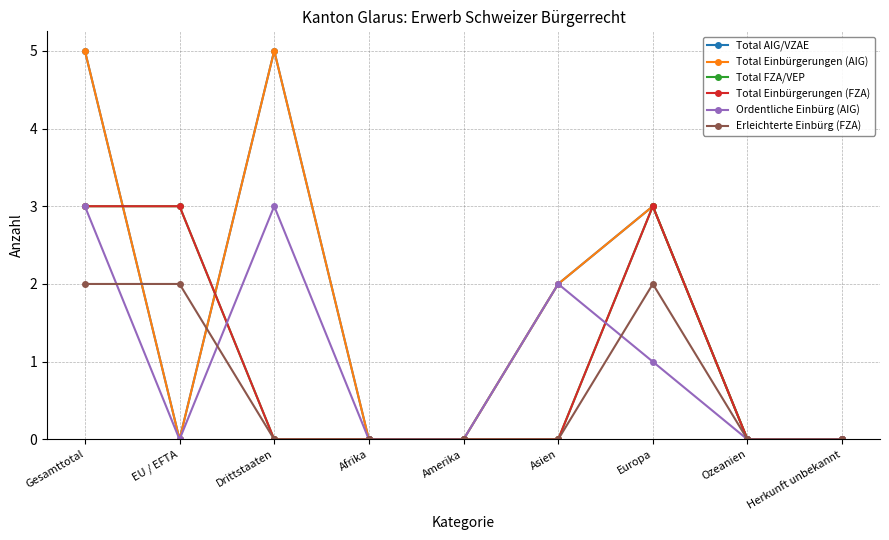

Is this an area chart (filled region under the line)?

No